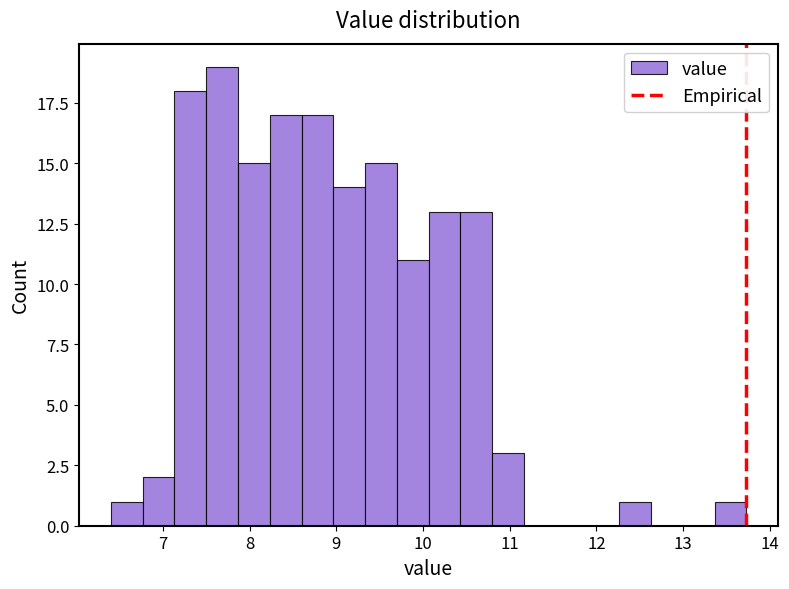

Read against the x-axis, roughly where is the centre of the tallest bar?

7.7